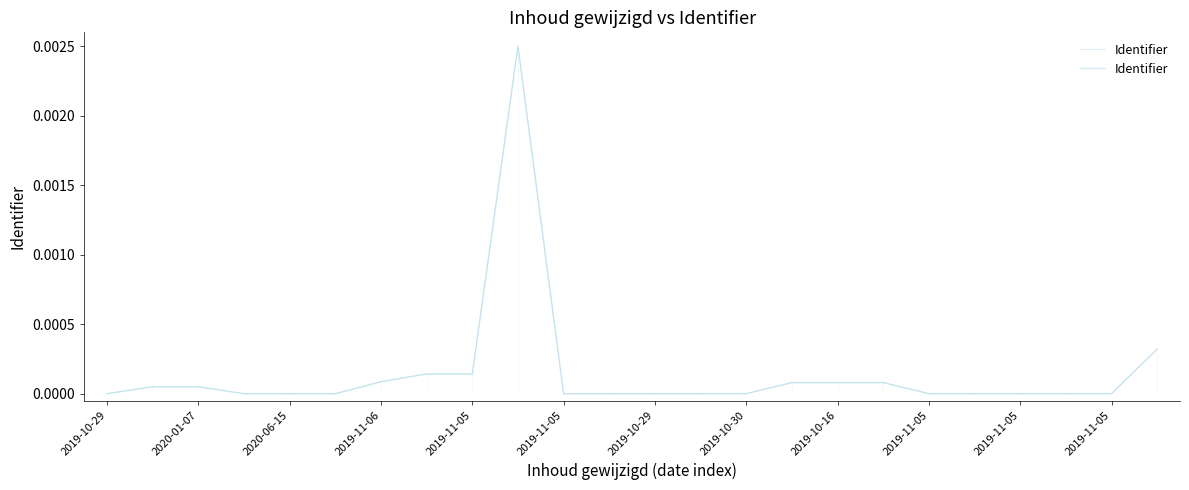

True or false: the data shows 0.0 at 2020-01-07.

True